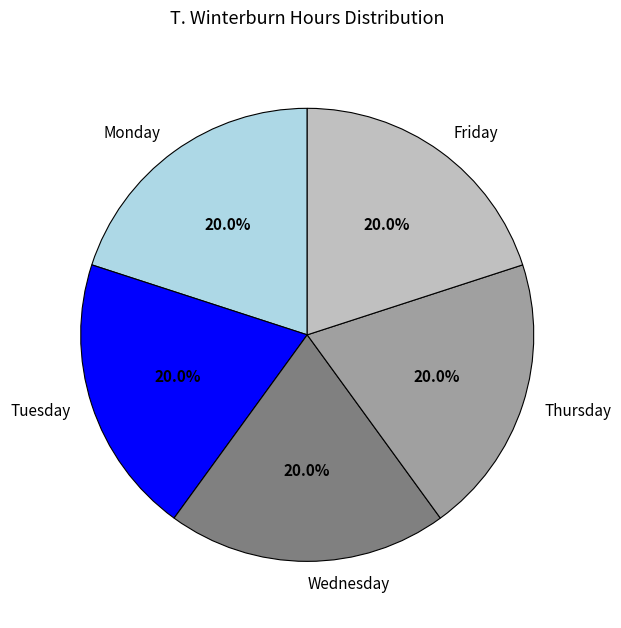

What is the ratio of the value at Thursday to the value at Monday?

1.0